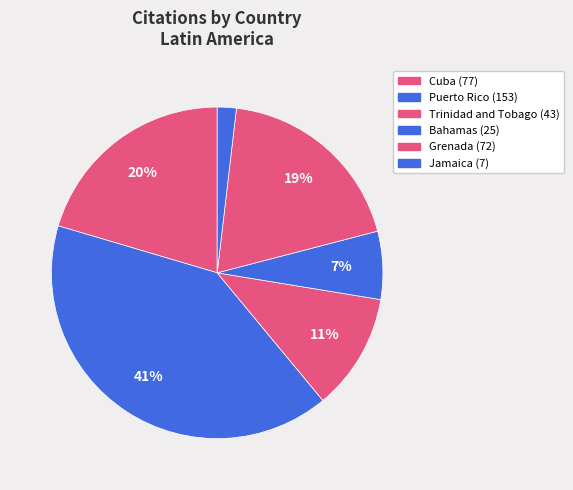

How many segments does this pie chart have?

6